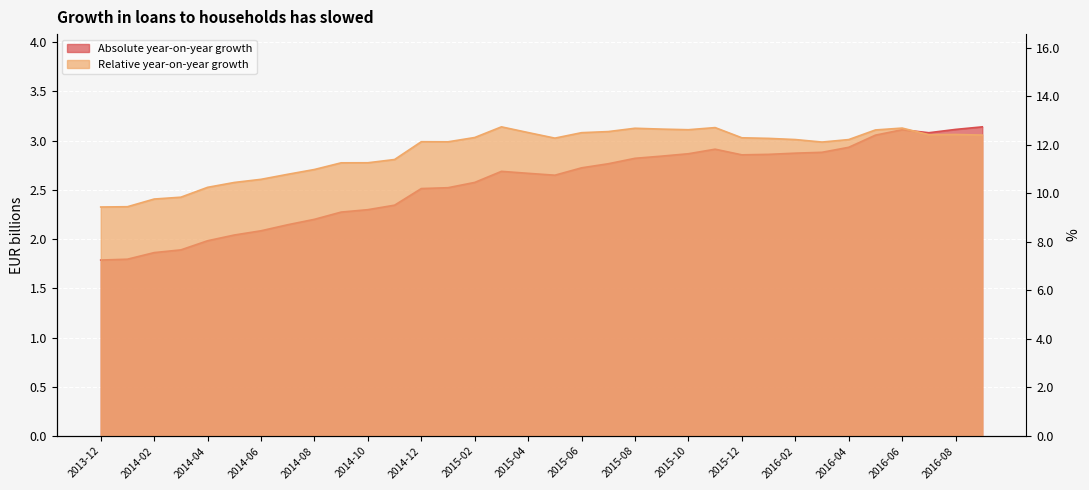

What is the label of the 7th point from the right?

2016-03